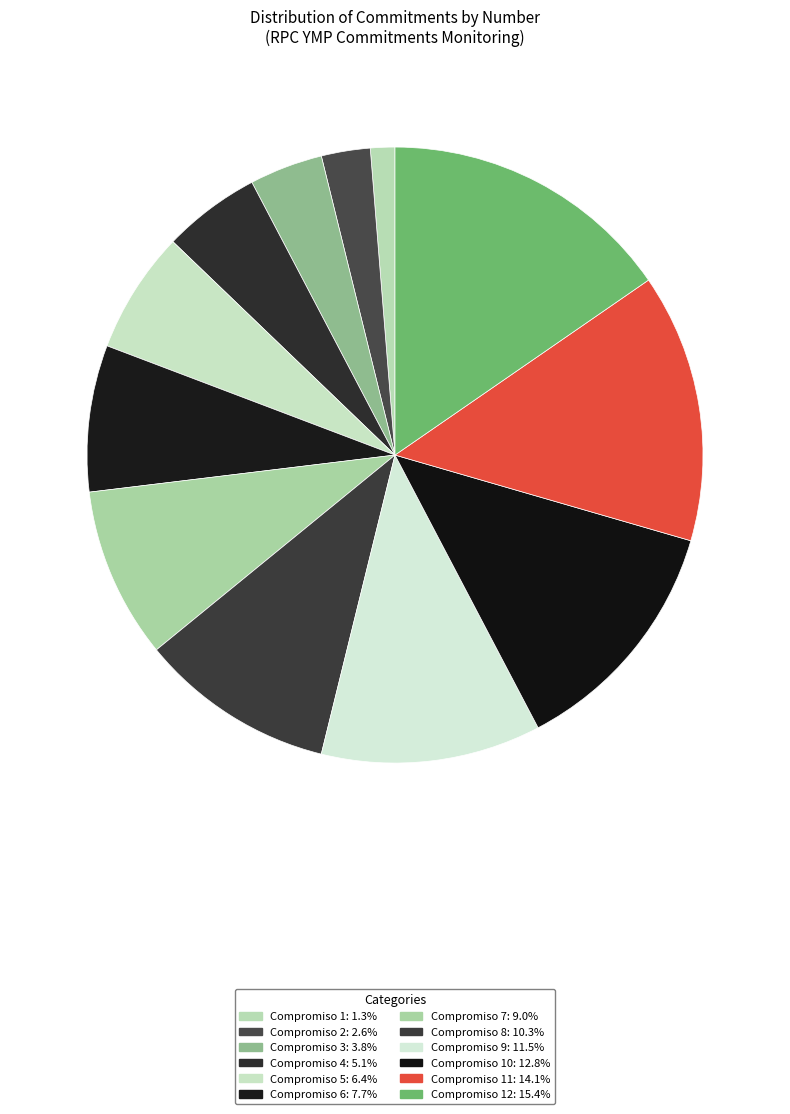

How many slices are in this pie chart?

12